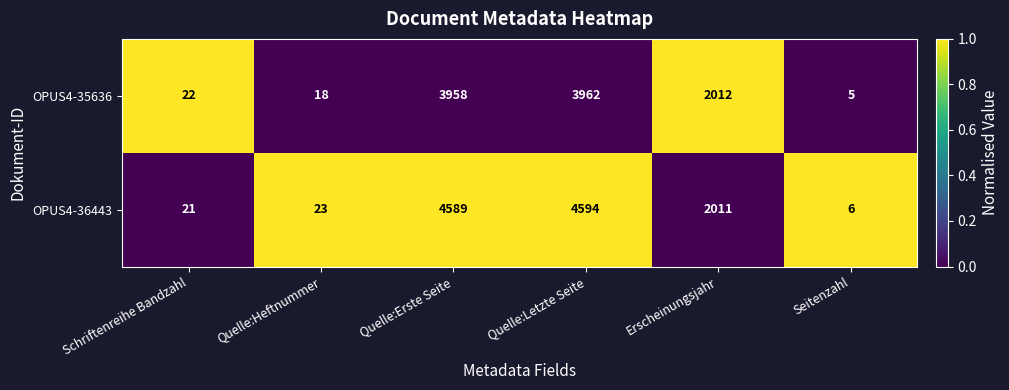

The OPUS4-35636 series shows 5 at Seitenzahl. True or false?

True